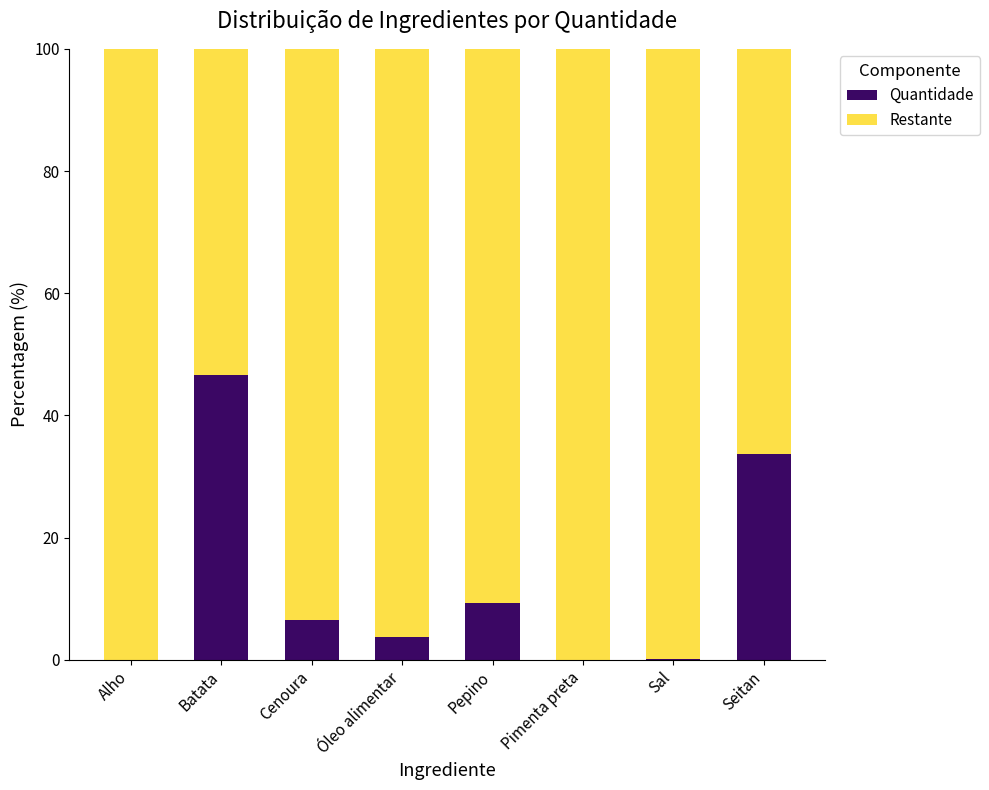

True or false: Quantidade has a value of 0.1 at Sal.

True